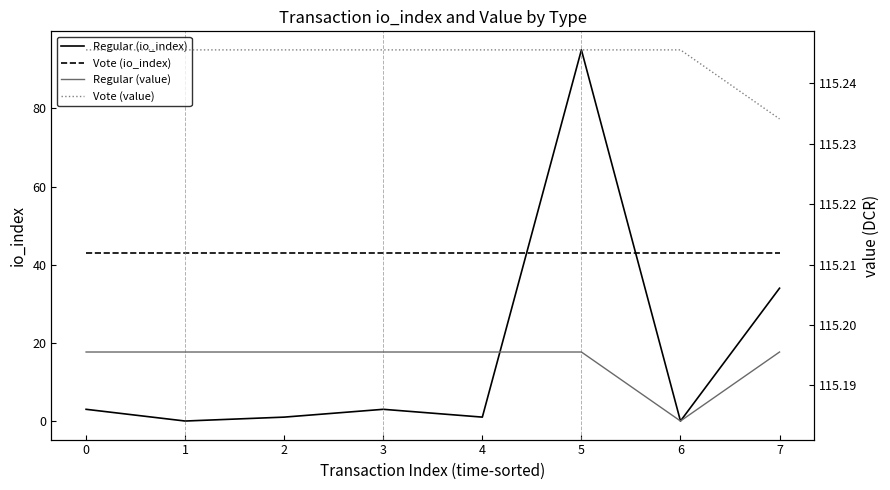

What are all the series names shown in the legend?

Regular (io_index), Vote (io_index), Regular (value), Vote (value)